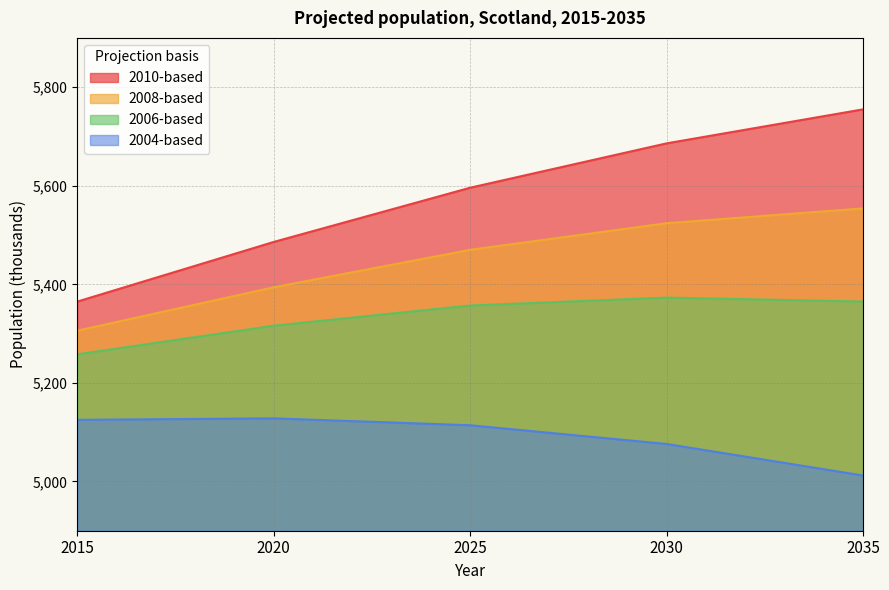

Which has a higher value, 2030 or 2020?

2030